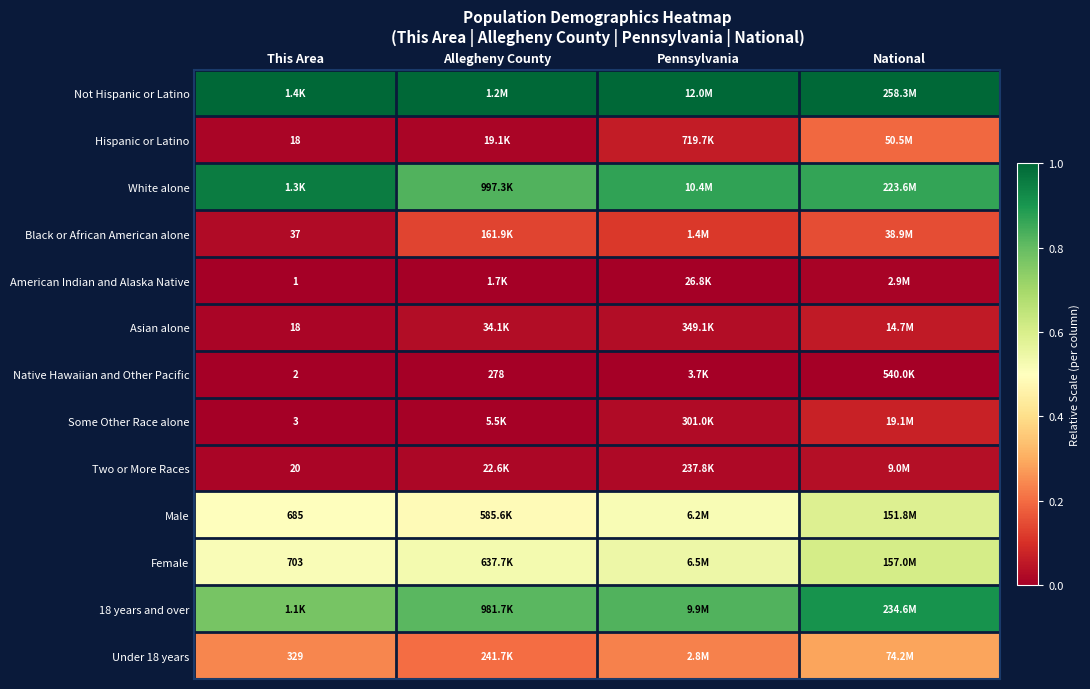

What is the greatest value displayed?

1.0